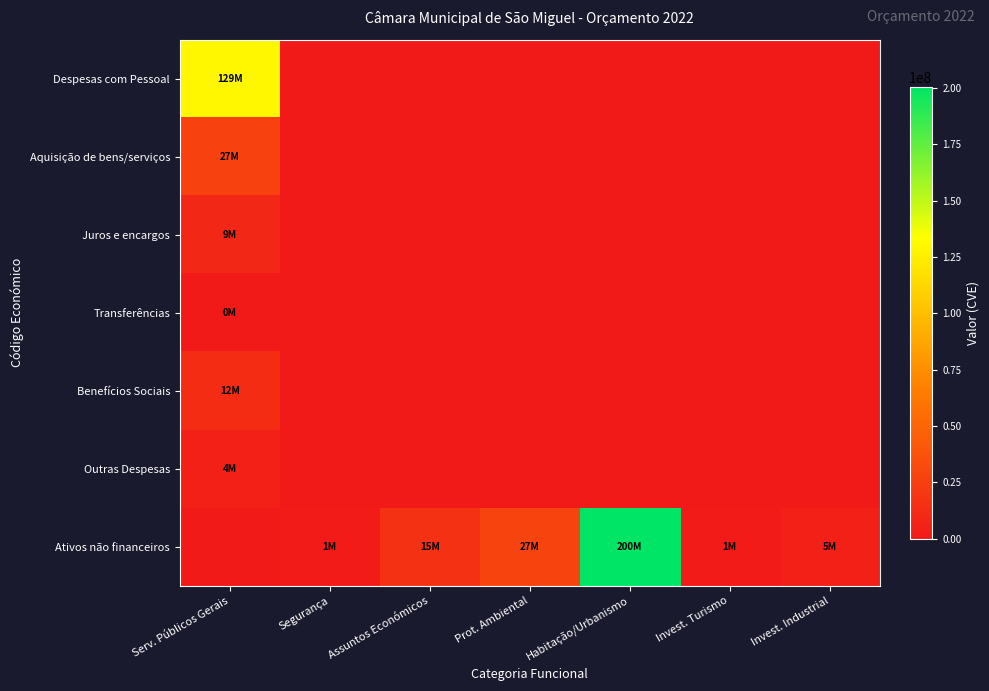

What is the difference between the highest and lowest values at Segurança?

1600000